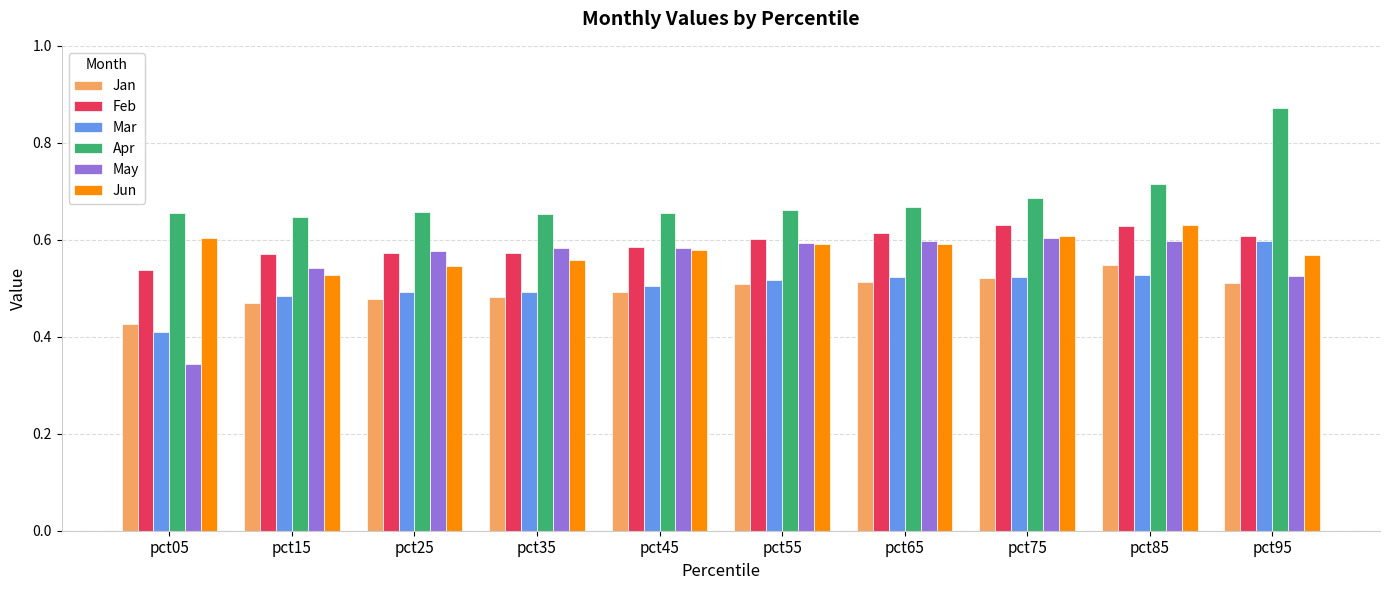

What is the sum of the Jun values at pct55 and pct05?

1.2